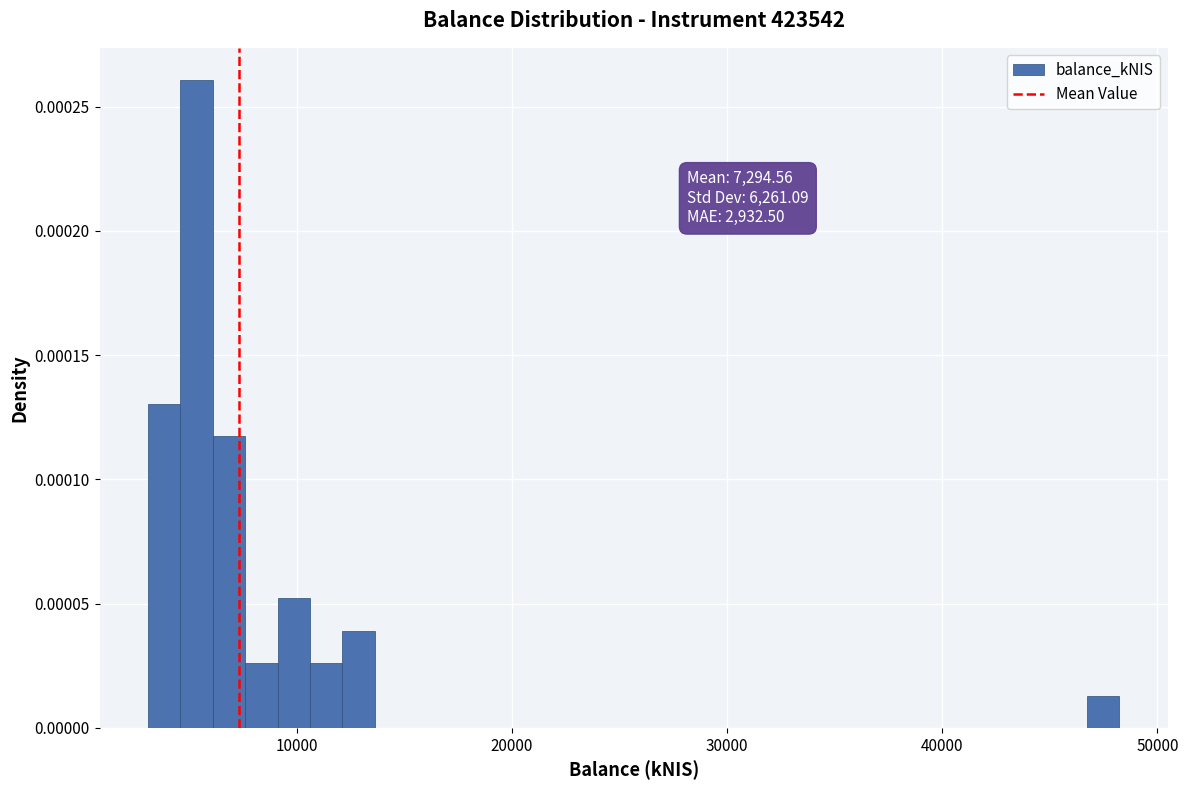

Read against the x-axis, roughly where is the centre of the tallest bar?

5000